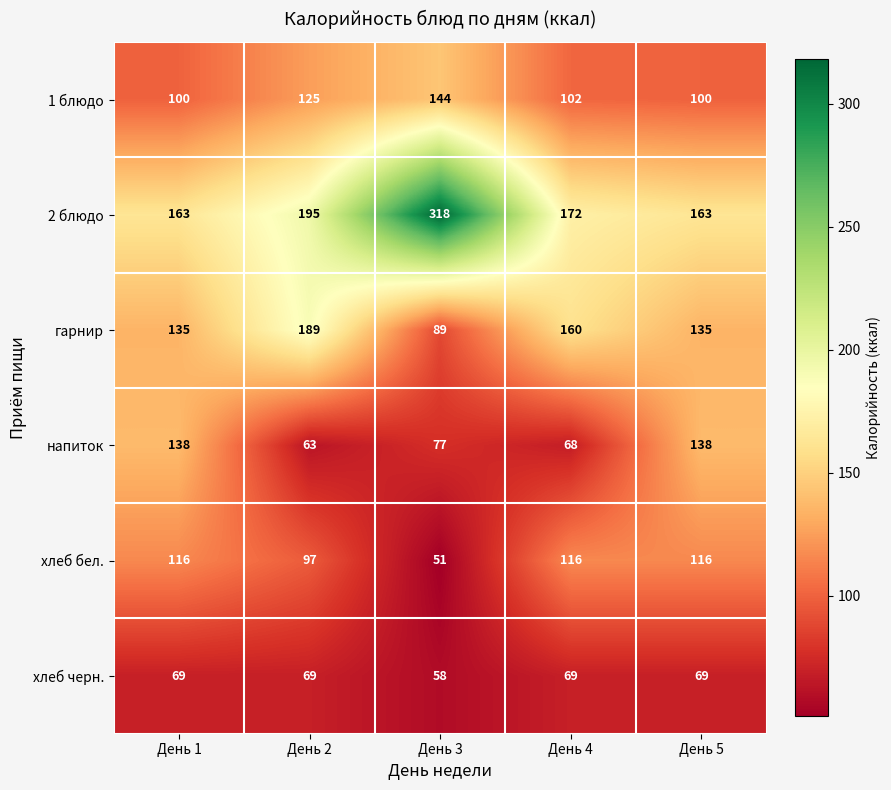

What is the difference between the second highest and second lowest values in the 1 блюдо series?

25